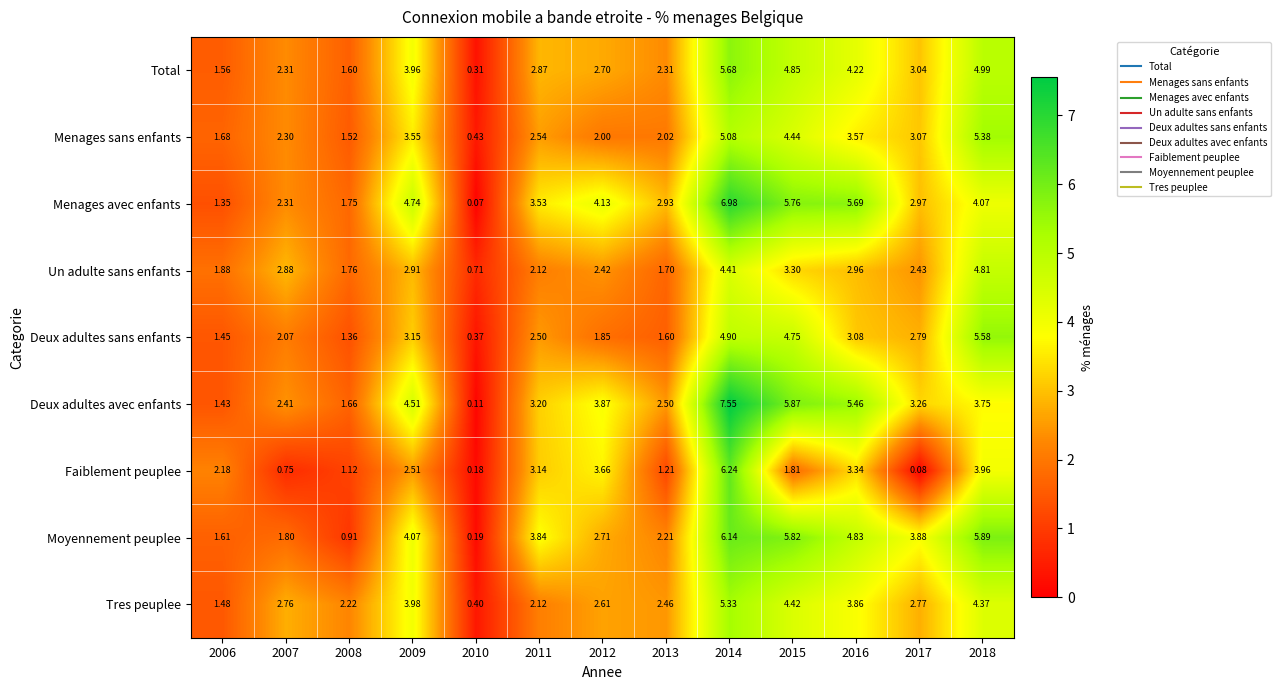

Which series has the largest total across all categories?

Menages avec enfants